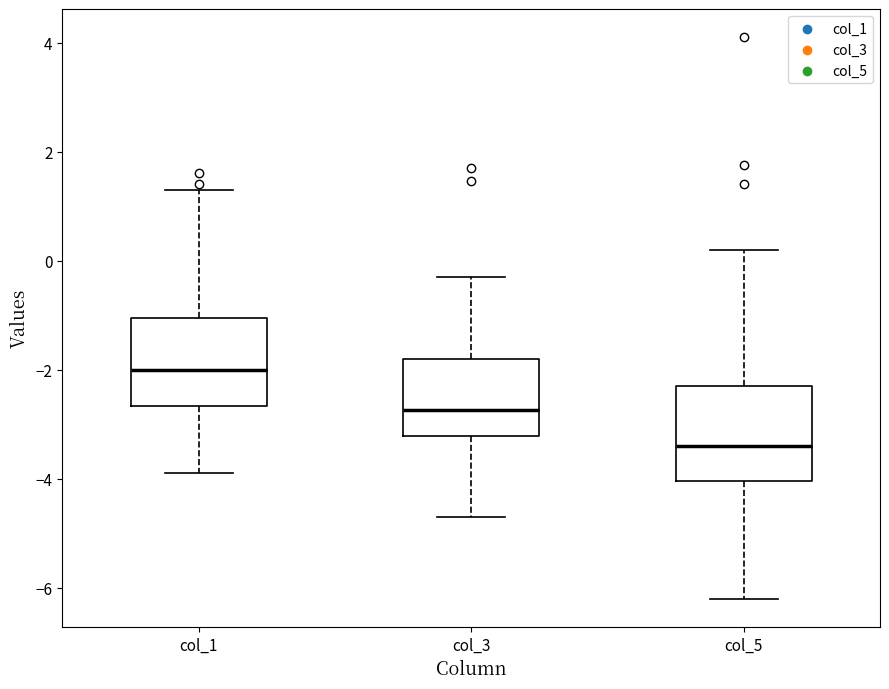

Reading left to right, read every box against the y-axis: the position of its median line, the range the box covers, and the ends of its whiskers. The values are not printed on the chart, so give them approximately, as read against the axis.

col_1: median -2.0, box -2.6 to -1.0, whiskers -3.8 to 1.4
col_3: median -2.8, box -3.2 to -1.8, whiskers -4.6 to -0.2
col_5: median -3.4, box -4.0 to -2.2, whiskers -6.2 to 0.2